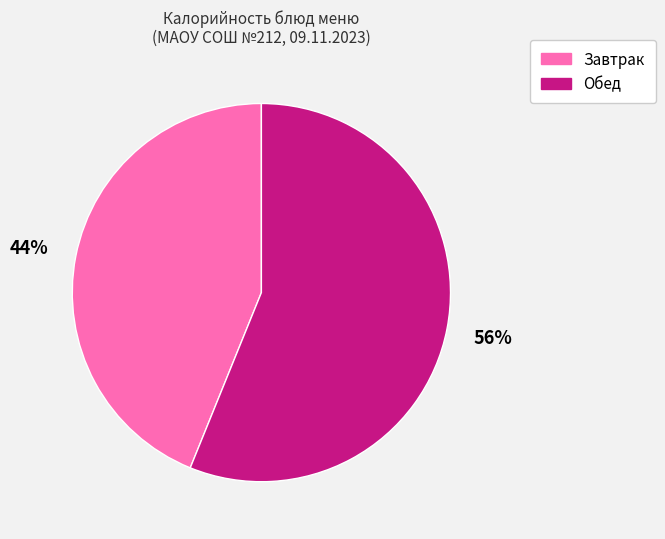

To the nearest percent, what is the difference between the largest and smallest slice percentages?

12%